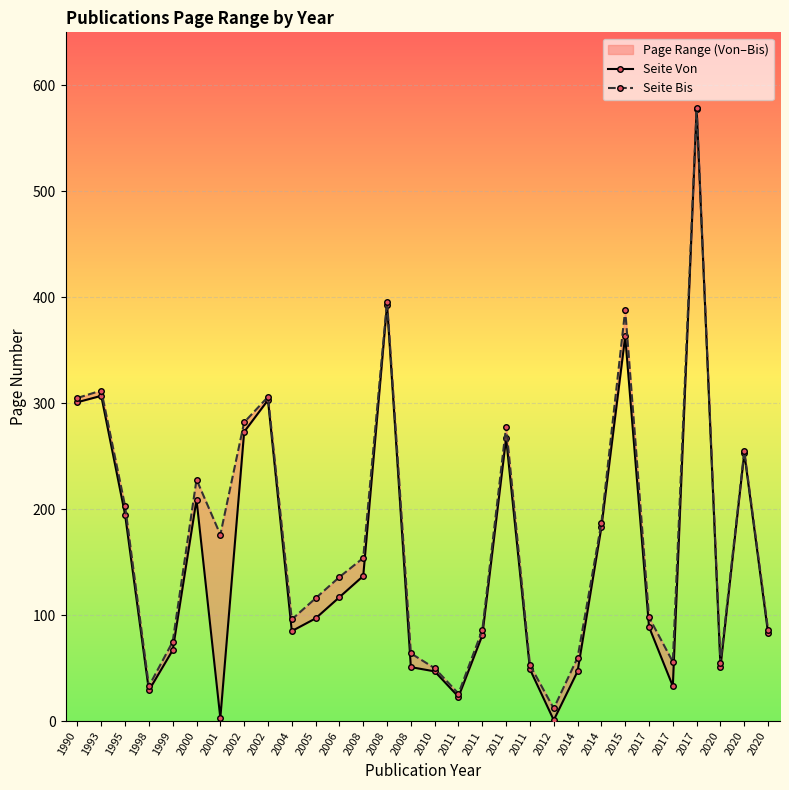

At how many categories does at least one series exceed 23?

29